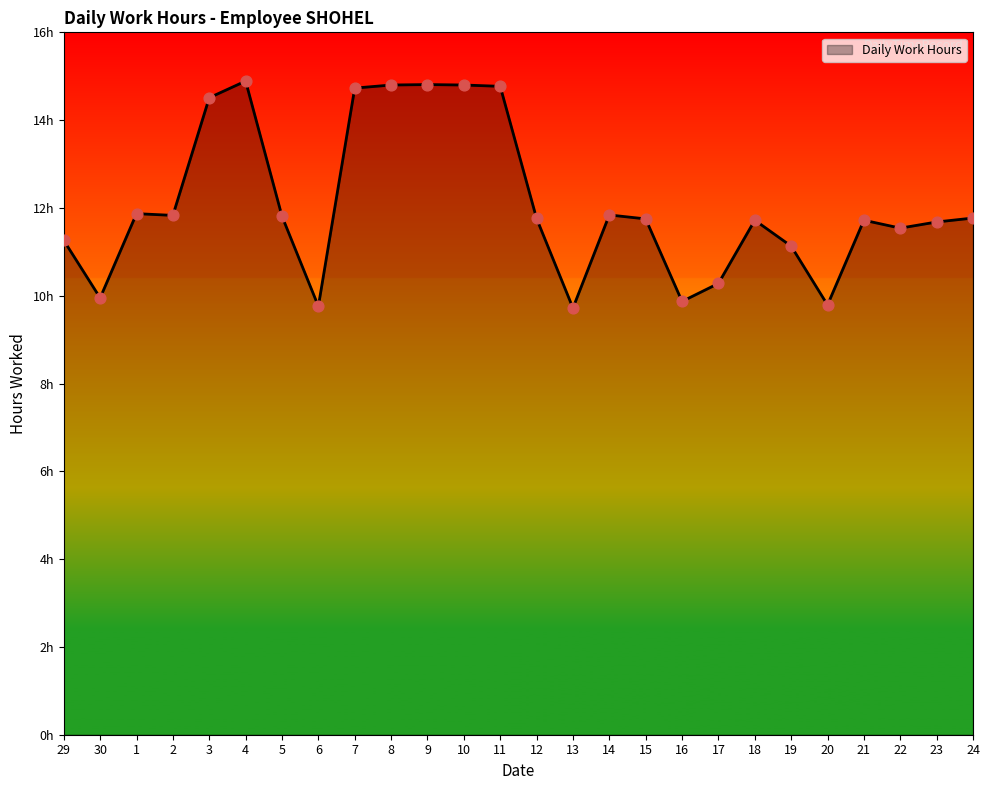

What is the change in value from 6 to 21?

+2.0